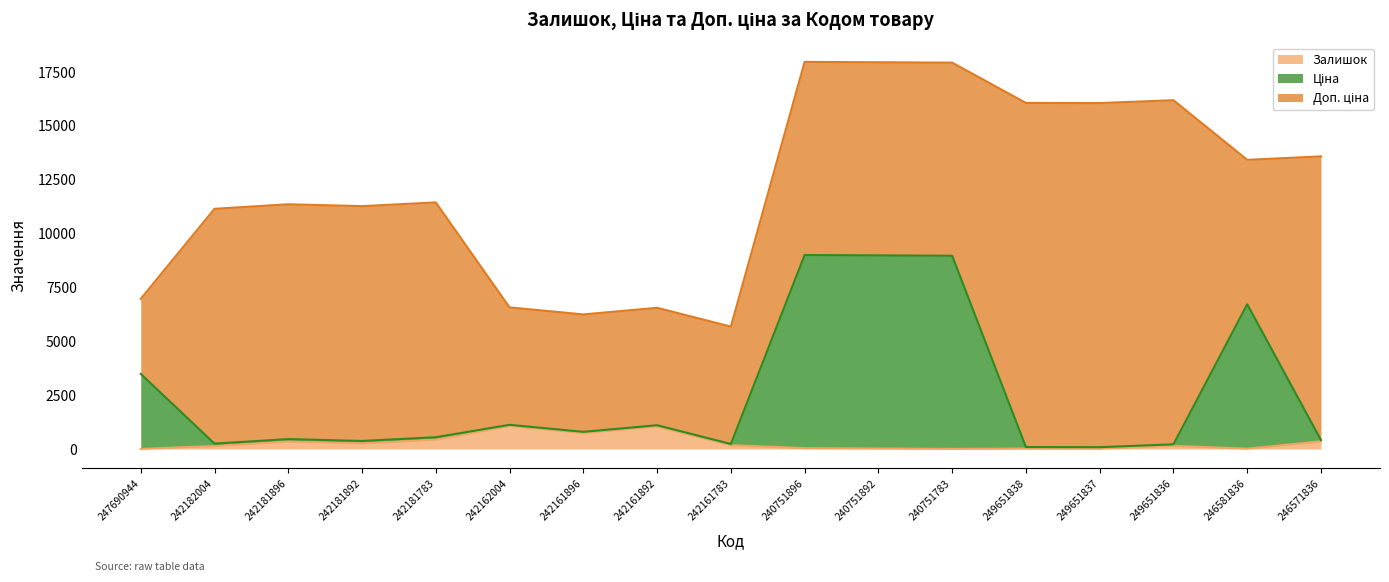

What position from the right is 247690944?

17